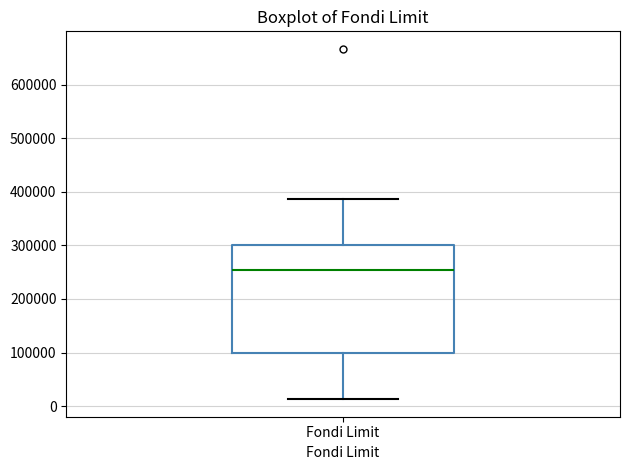

Where does the upper whisker of the box for Fondi Limit end on the y-axis? The values are not printed on the chart, so give them approximately, as read against the axis.

390000